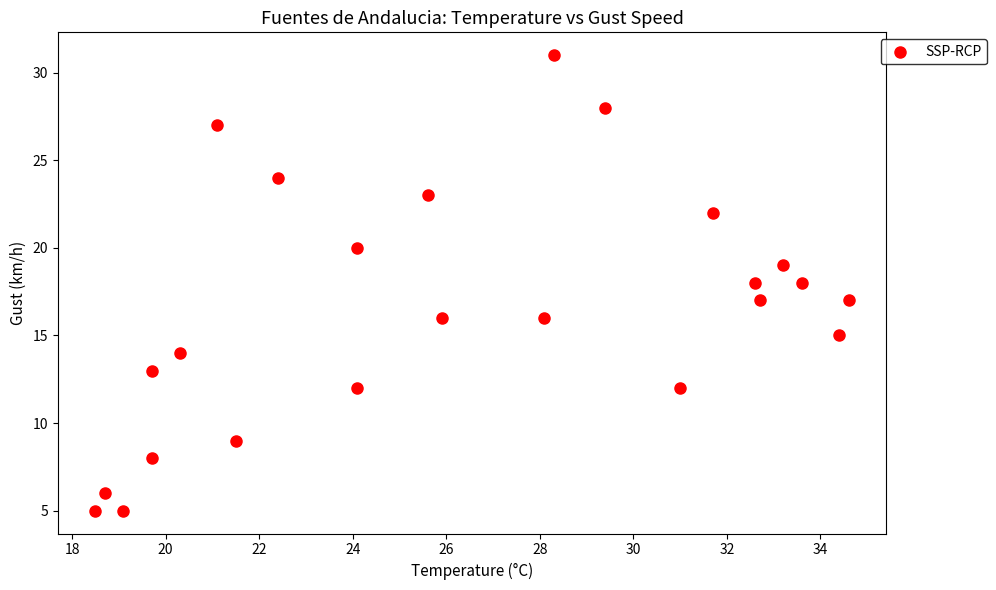

What is the range of Y values (max minus min)?

26